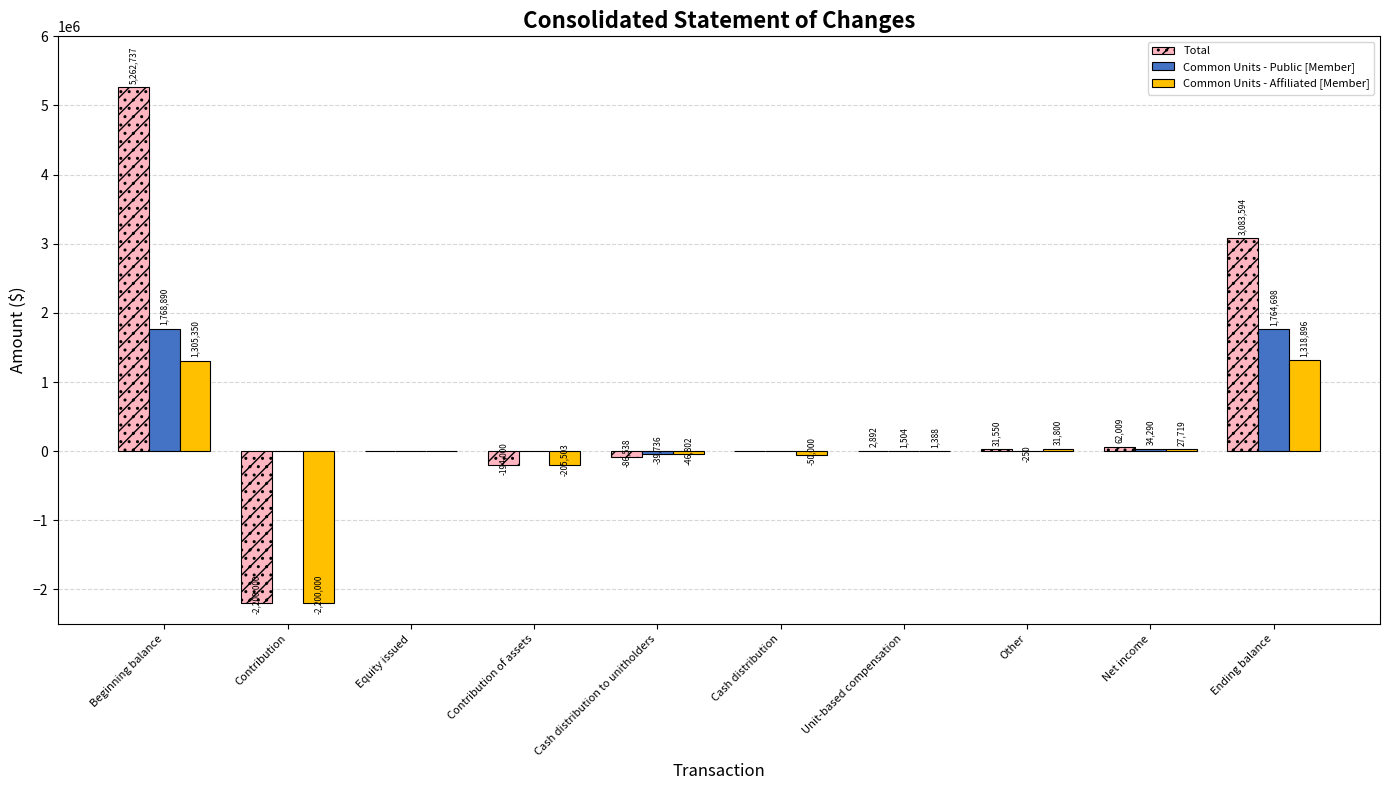

Reading left to right, what are all the values shown in this chart?

Total: 5262737	-2200000	0	-194000	-86538	0	2892	31550	62009	3083594
Common Units - Public [Member]: 1768890	0	0	0	-39736	0	1504	-250	34290	1764698
Common Units - Affiliated [Member]: 1305350	-2200000	0	-205503	-46802	-50000	1388	31800	27719	1318896